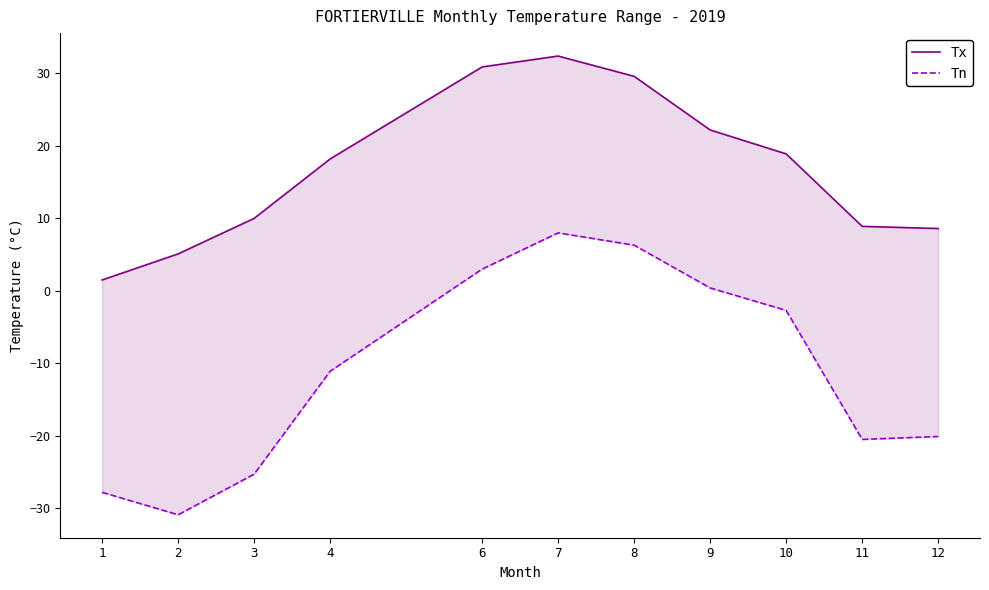

Where does the Tx series first go above 18?

4